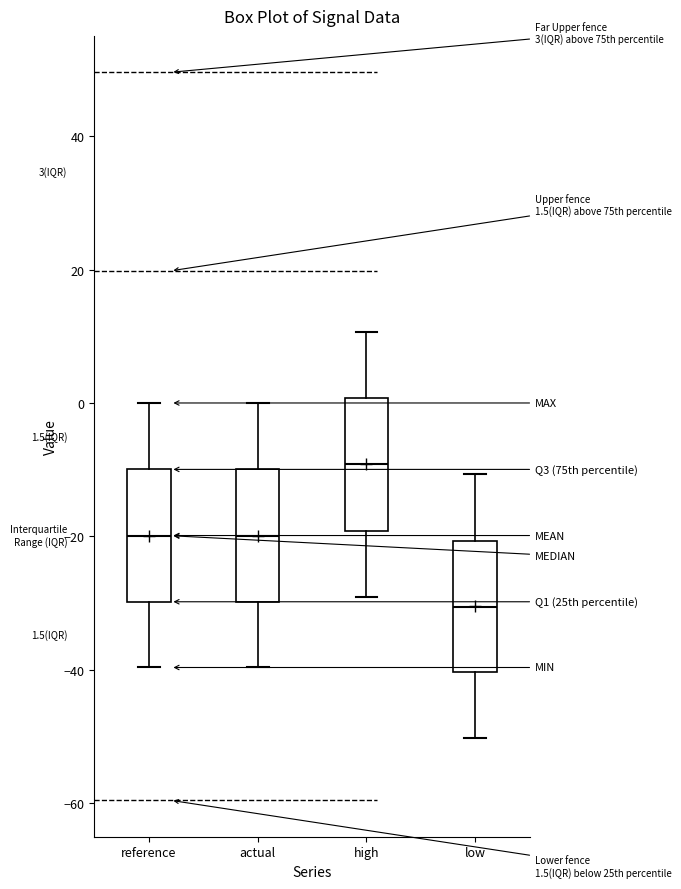

Which box has the lowest median line?

low